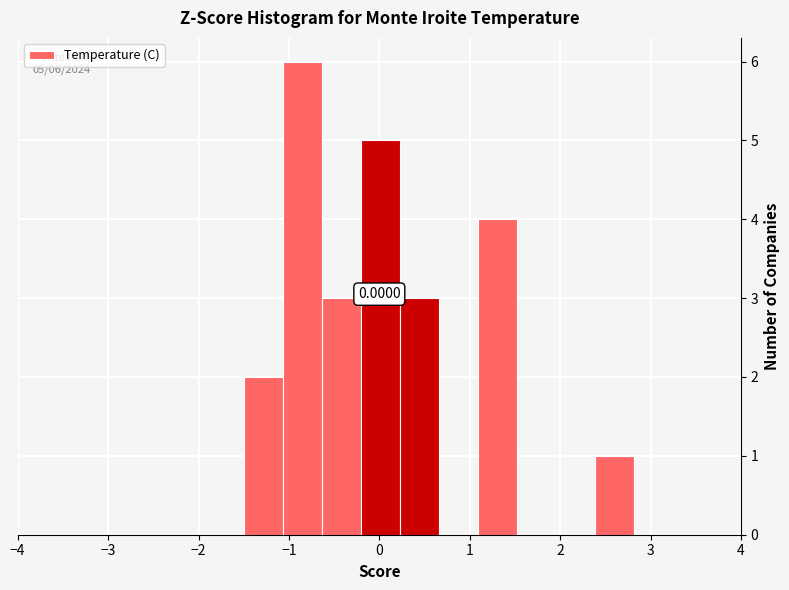

Which range on the x-axis has the tallest bar?

-1.1 to -0.6